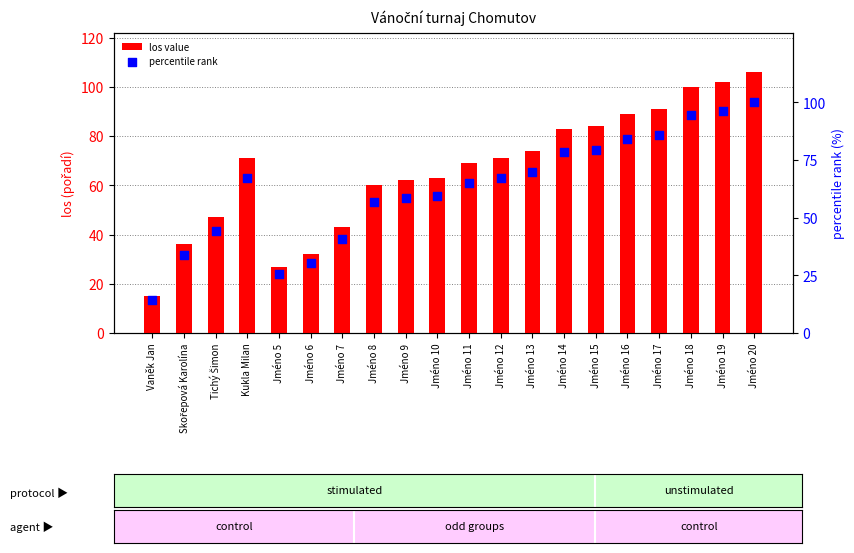

Is the value of percentile rank at Jméno 14 greater than the value of los value at Jméno 17?

No